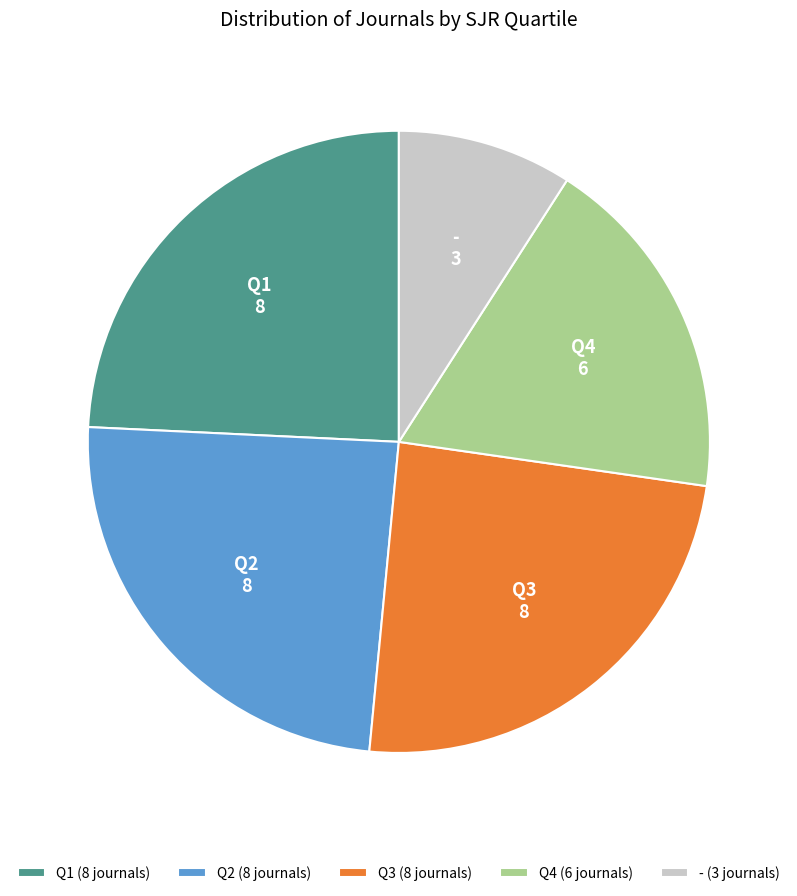

Which has a higher value, Q3 or -?

Q3